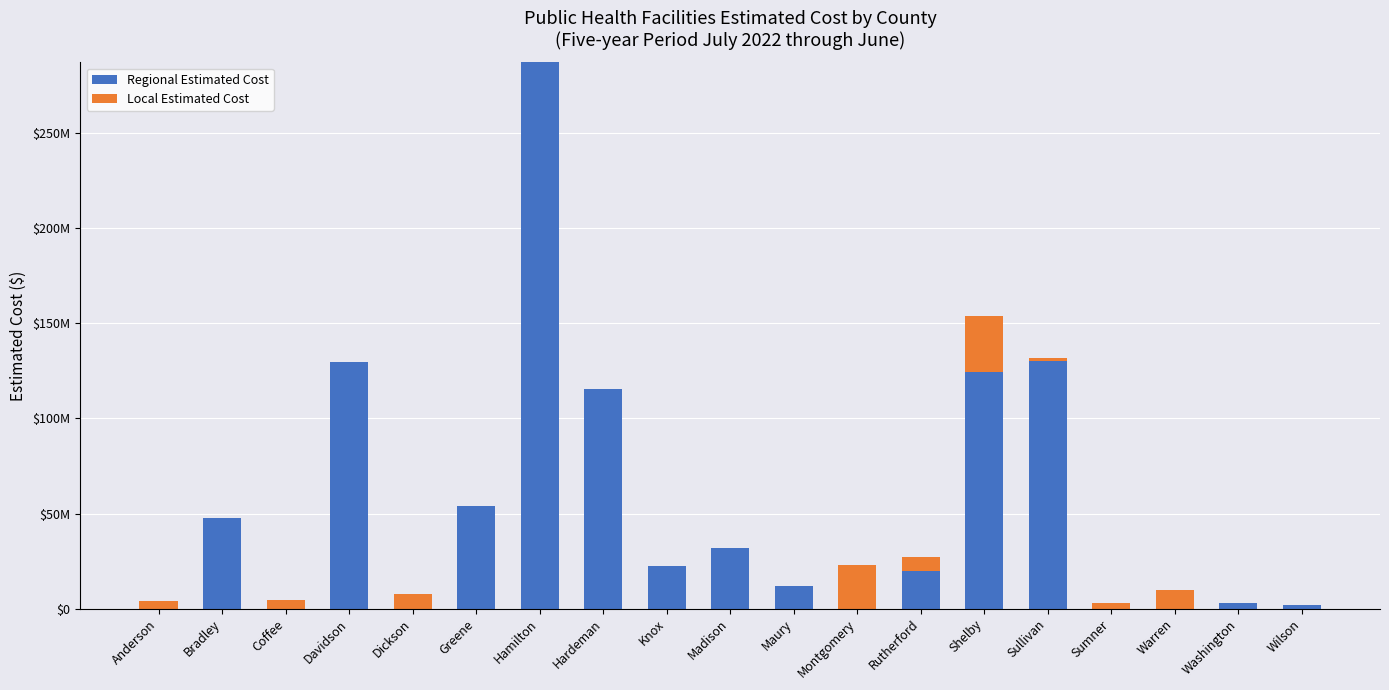

What are all the series names shown in the legend?

Regional Estimated Cost, Local Estimated Cost